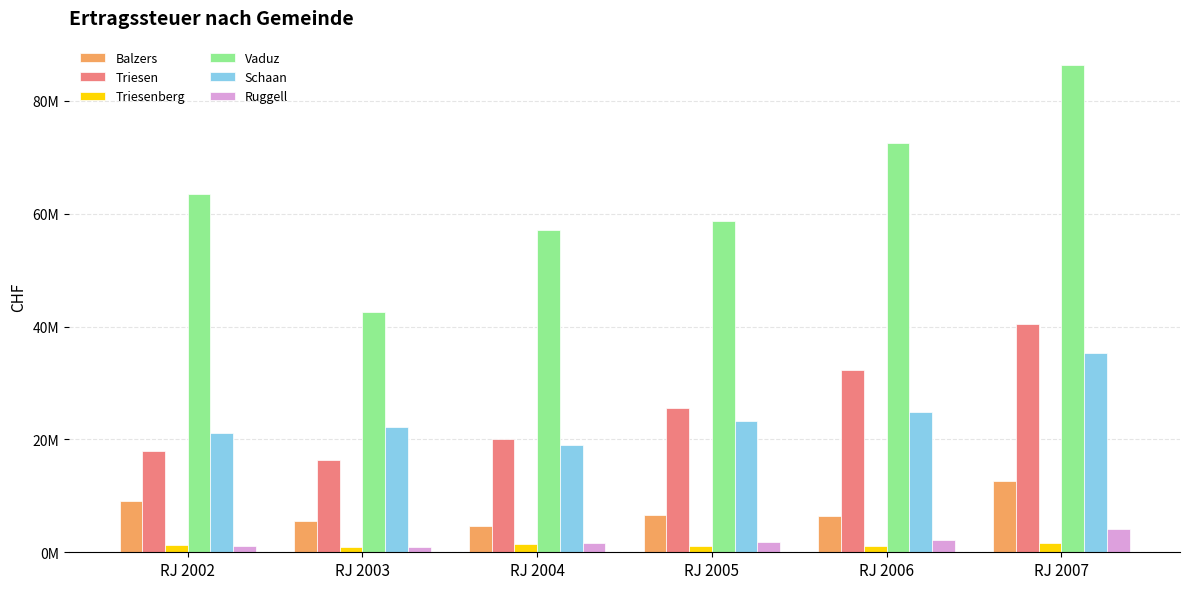

Reading right to left, what are all the values shown in this chart?

Balzers: RJ 2007=12619455.8	RJ 2006=6490640.6	RJ 2005=6529690.6	RJ 2004=4682088.2	RJ 2003=5629490.6	RJ 2002=9045945.8
Triesen: RJ 2007=40436789.6	RJ 2006=32363117.3	RJ 2005=25598981.9	RJ 2004=20115706.5	RJ 2003=16410144.0	RJ 2002=17961869.1
Triesenberg: RJ 2007=1577848.7	RJ 2006=1196076.9	RJ 2005=1145816.2	RJ 2004=1395129.6	RJ 2003=870909.5	RJ 2002=1322704.0
Vaduz: RJ 2007=86355411.8	RJ 2006=72453331.6	RJ 2005=58710246.0	RJ 2004=57198091.4	RJ 2003=42601211.5	RJ 2002=63570361.3
Schaan: RJ 2007=35355806.5	RJ 2006=24865890.8	RJ 2005=23224395.0	RJ 2004=19077711.8	RJ 2003=22267888.4	RJ 2002=21209236.6
Ruggell: RJ 2007=4189606.2	RJ 2006=2140014.0	RJ 2005=1880833.4	RJ 2004=1688910.9	RJ 2003=888978.7	RJ 2002=1069829.8